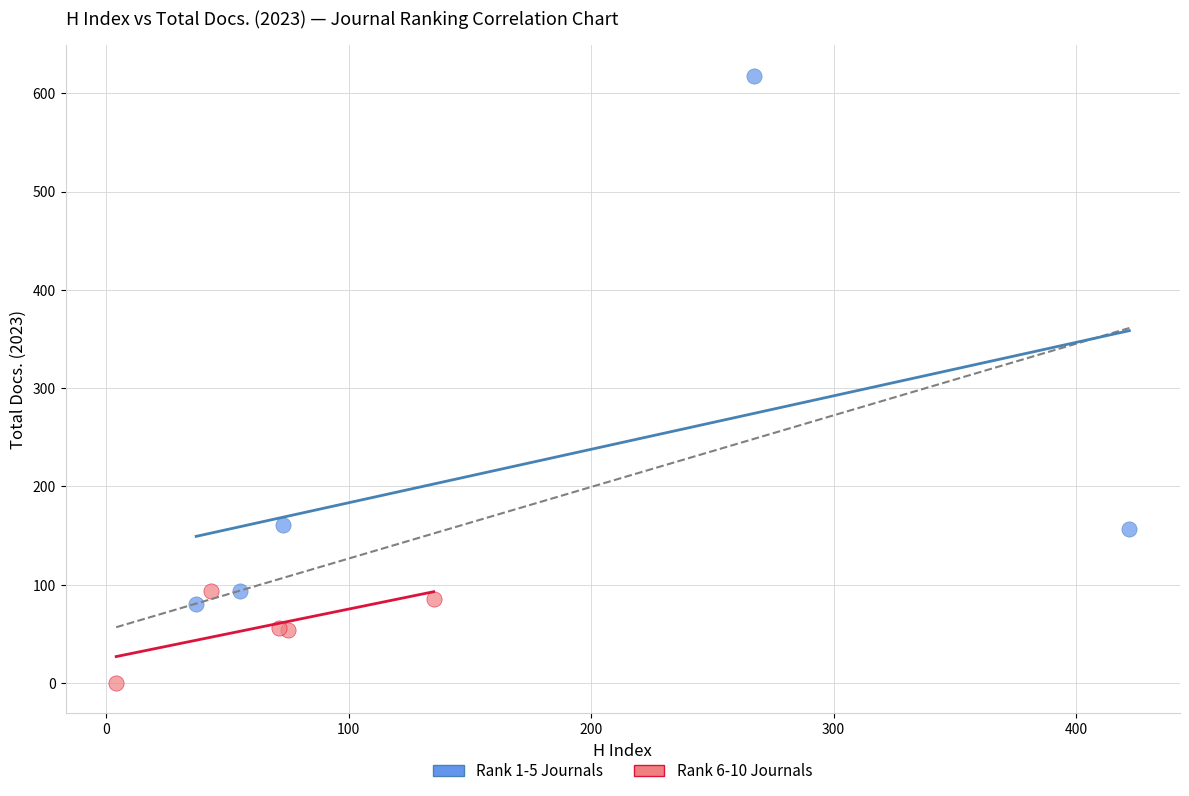

Which series has the widest spread of Y values?

Rank 1-5 Journals